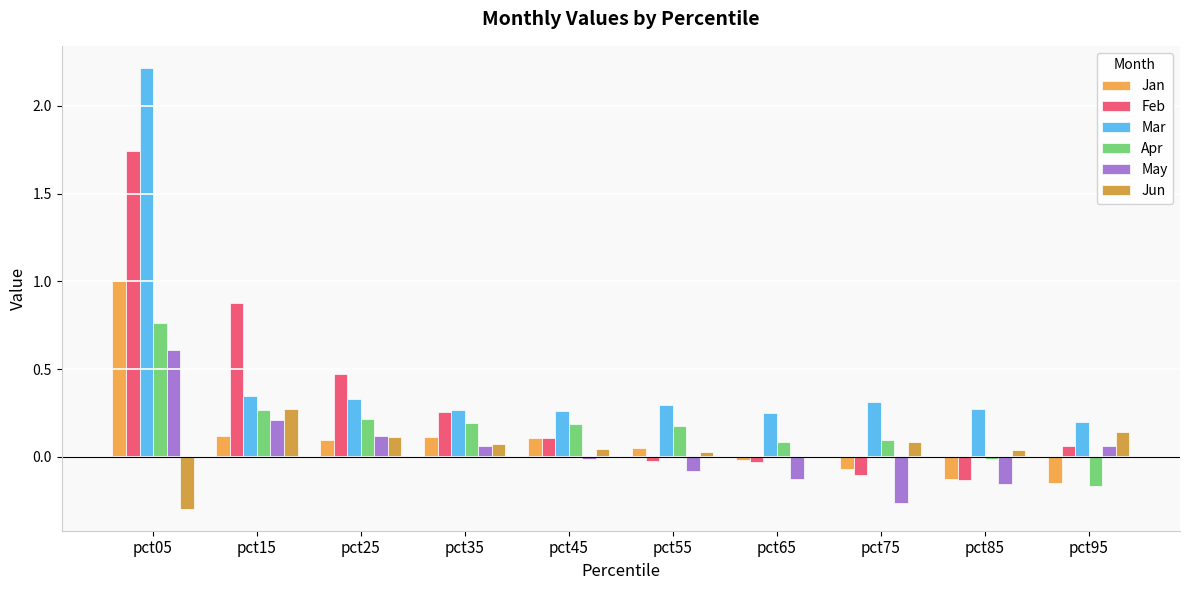

What is the value of the Feb bar at the 1st from the left?

1.7